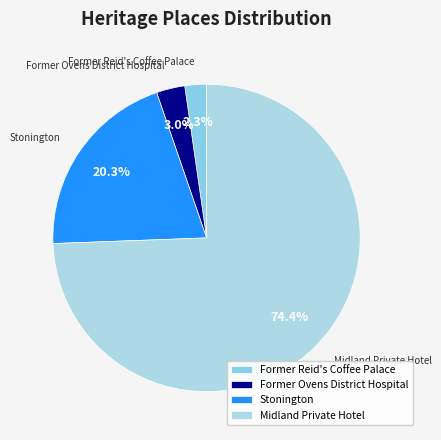

Count the number of slices in the pie.

4